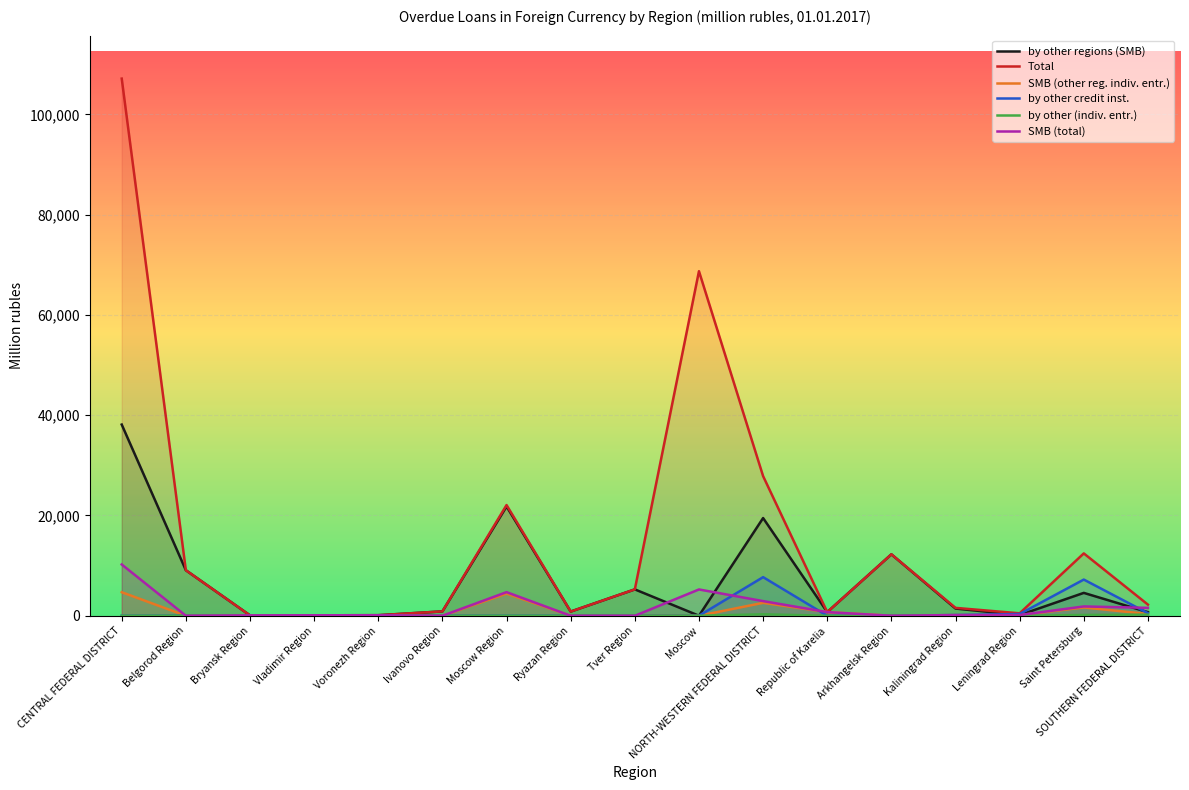

How many interior local valleys does the by other (indiv. entr.) series have?

1